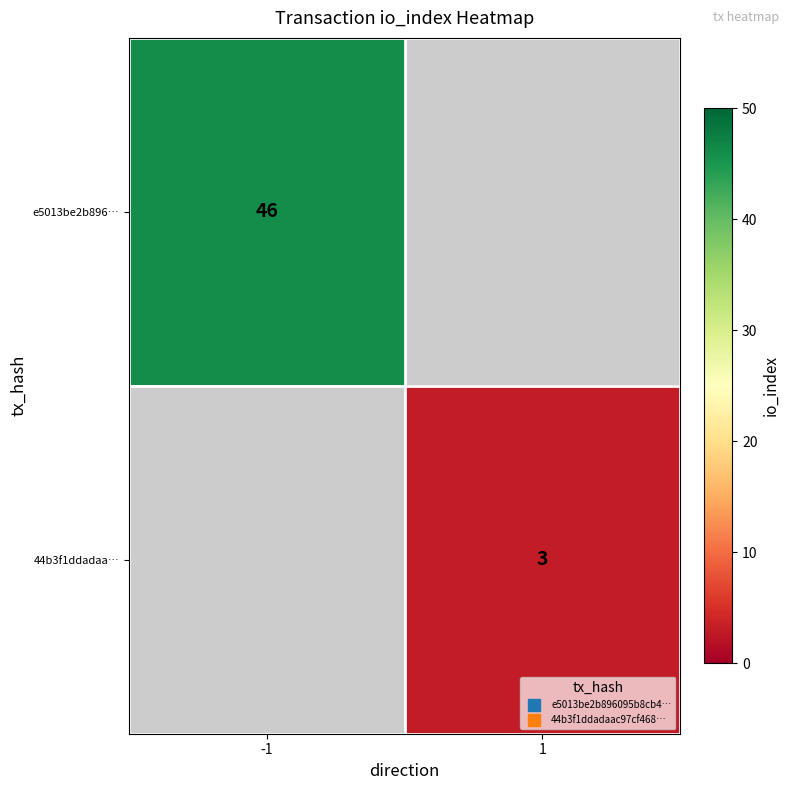

Which category has the lowest value in the 44b3f1ddadaa… series?

-1